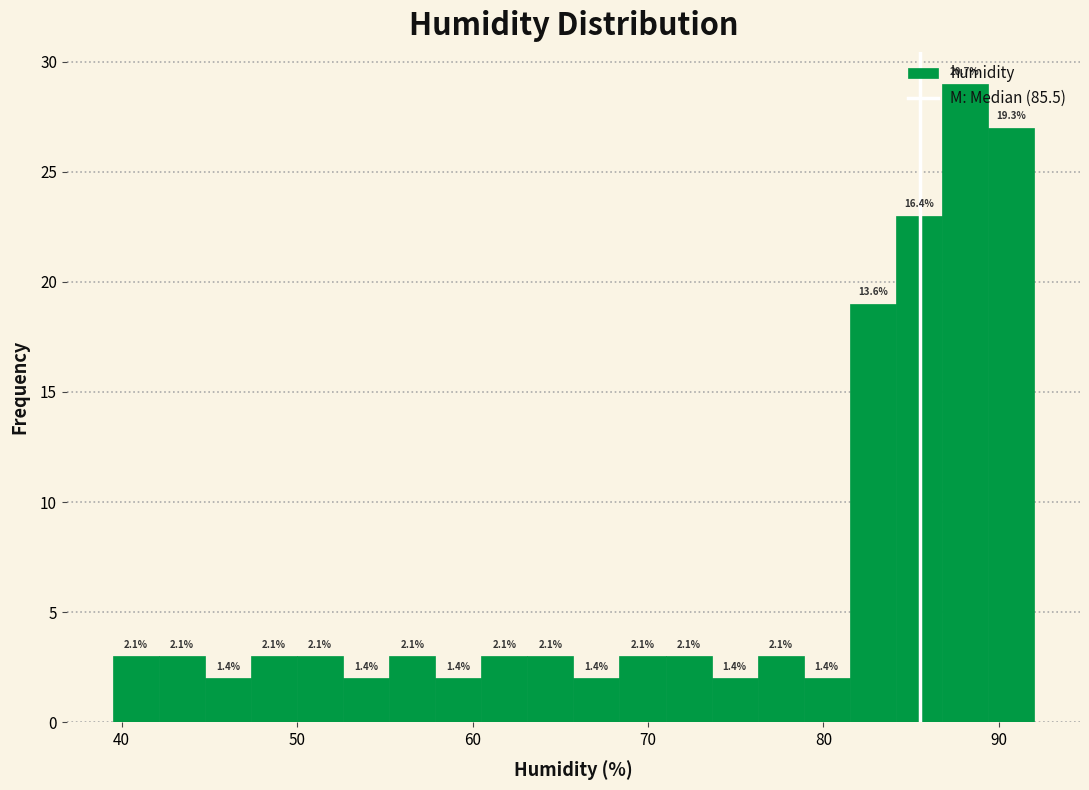

Around what value on the x-axis is the tallest bar? Give the approximate position of its centre, as read against the axis.

88